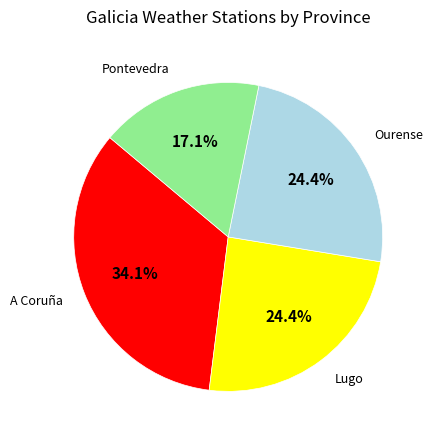

How many slices are in this pie chart?

4